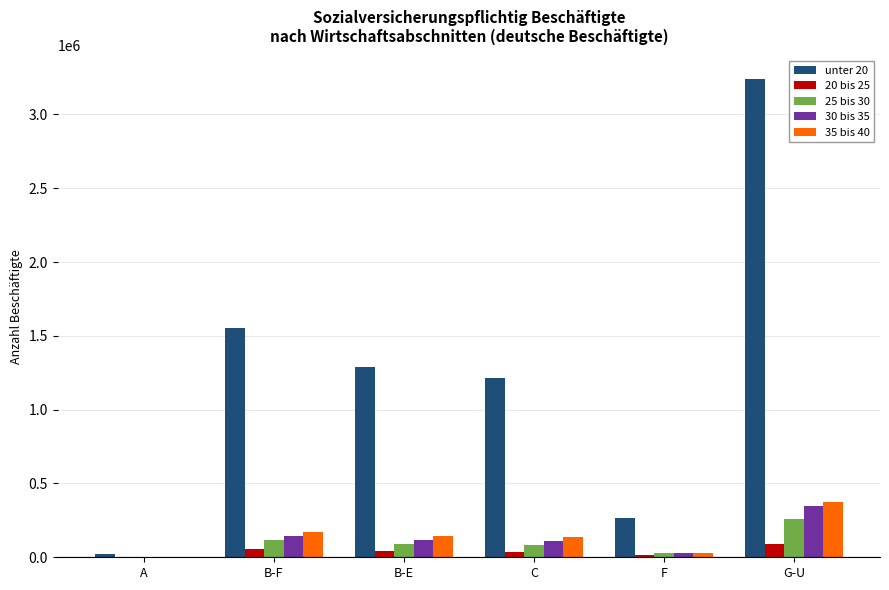

At which label does 25 bis 30 reach its peak?

G-U